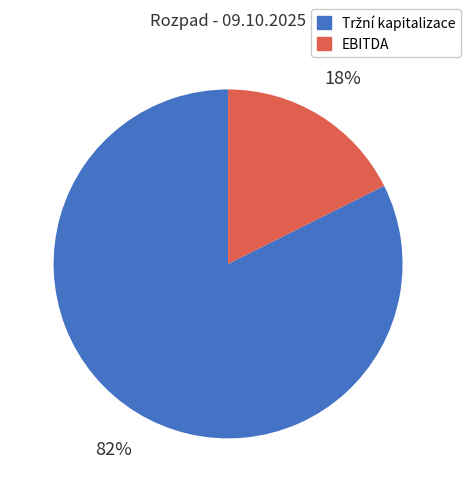

Which category has the smallest portion of the pie?

EBITDA